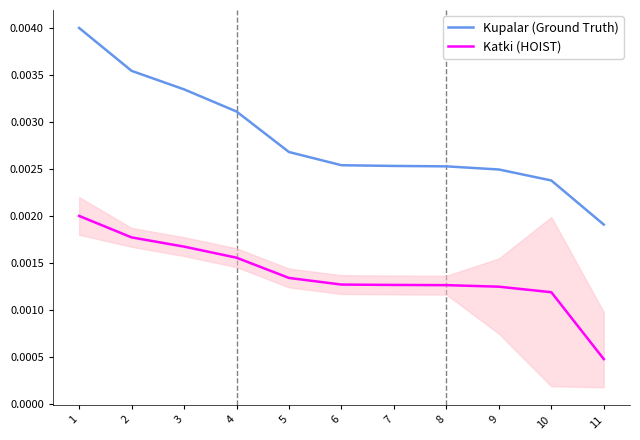

Which category has the lowest value in the Katki (HOIST) series?

11